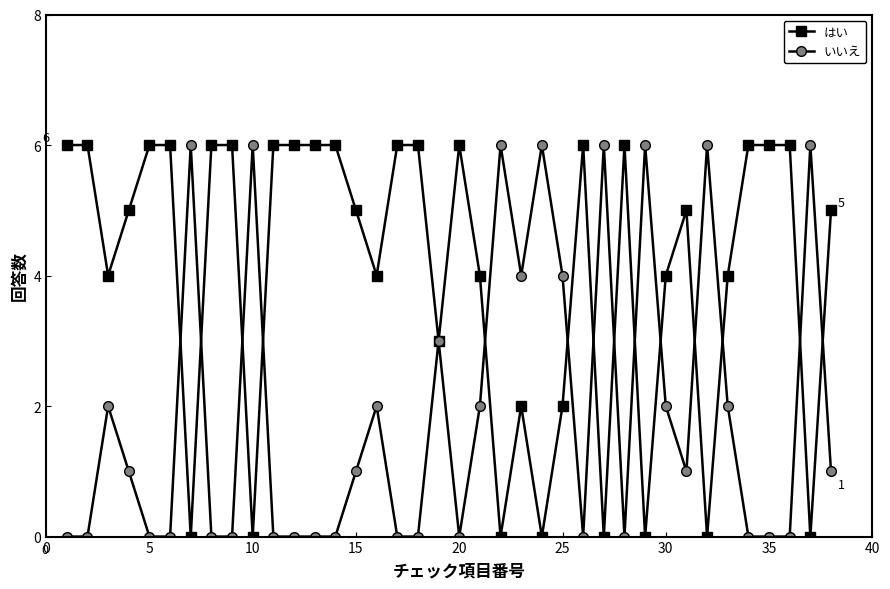

True or false: いいえ has more than 1 points higher than both neighbors.

True